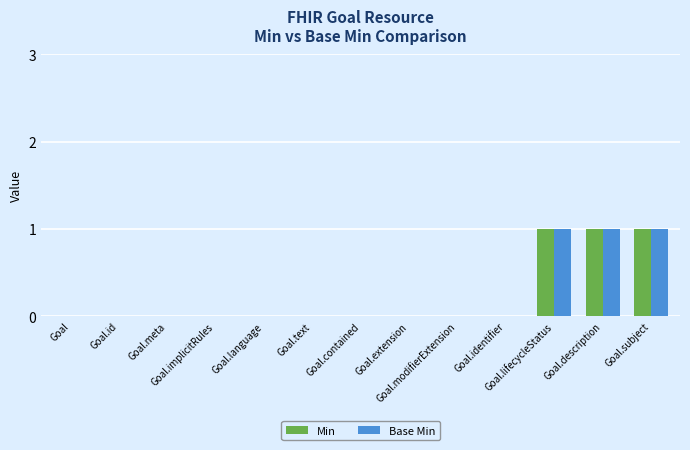

Count the number of data series in this chart.

2